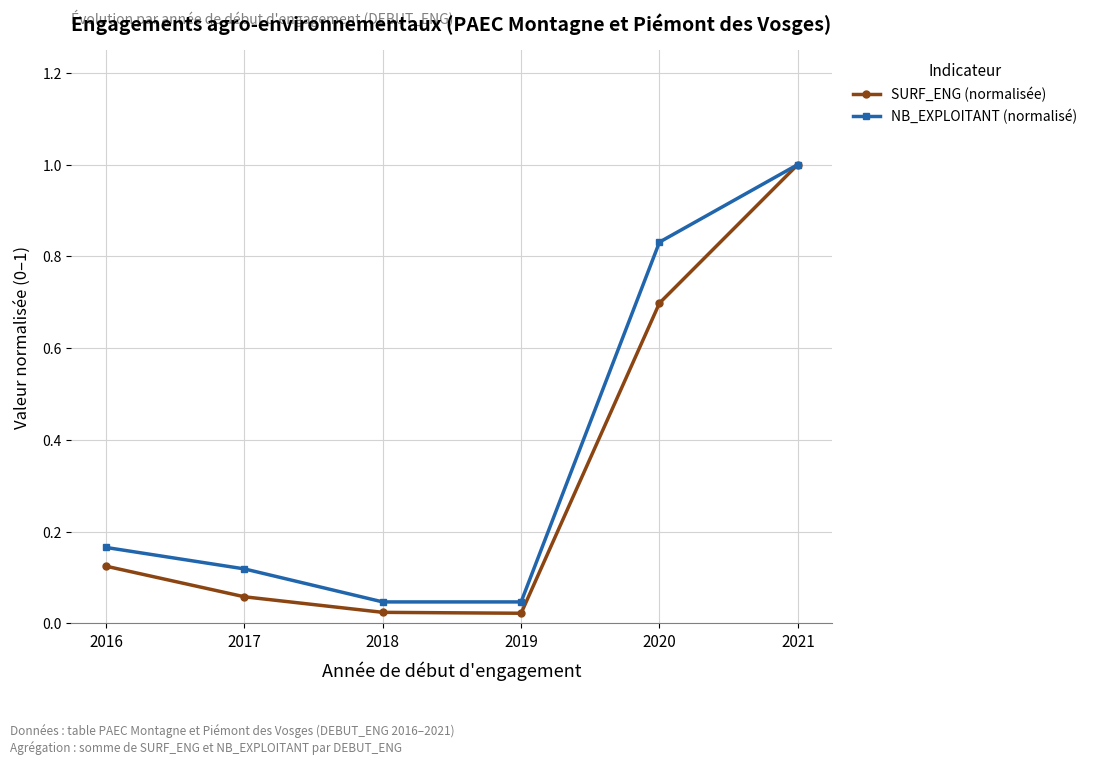

Rank the series by their average value, from lowest to highest.

SURF_ENG (normalisée), NB_EXPLOITANT (normalisé)